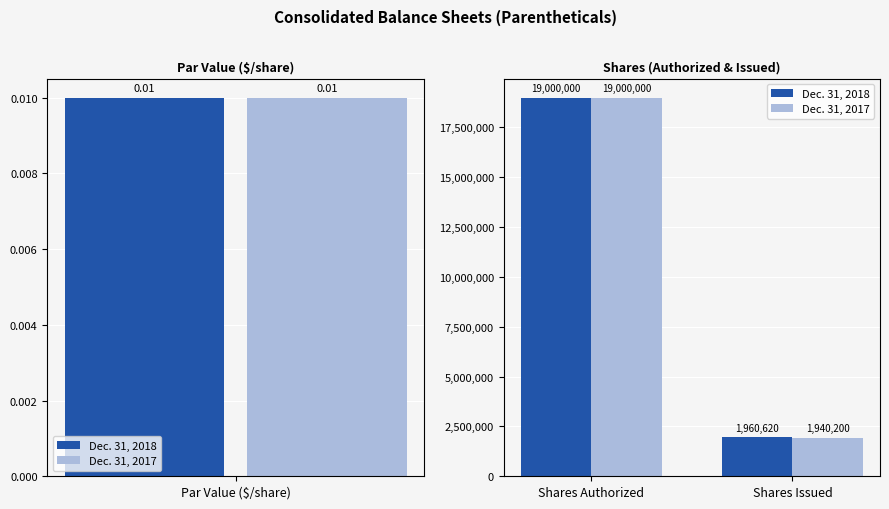

At how many categories does at least one series exceed 2815997?

1